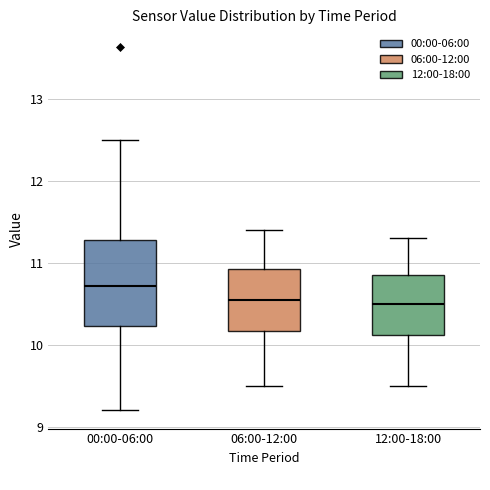

Where does the lower whisker of the box for 12:00-18:00 end on the y-axis? The values are not printed on the chart, so give them approximately, as read against the axis.

9.5